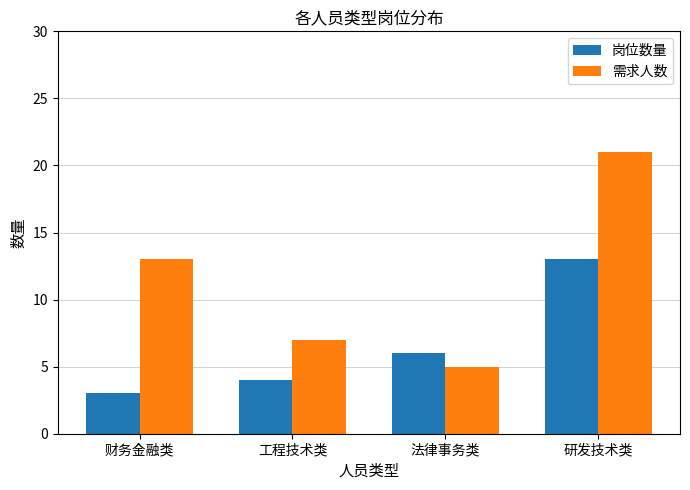

What are all the series names shown in the legend?

岗位数量, 需求人数